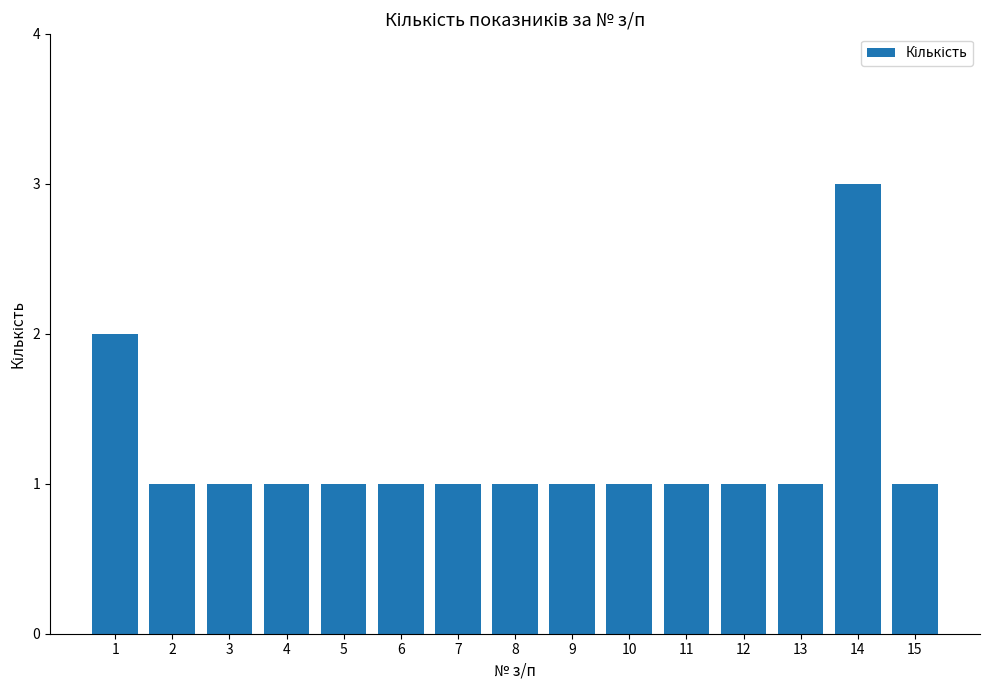

What is the greatest value displayed?

3